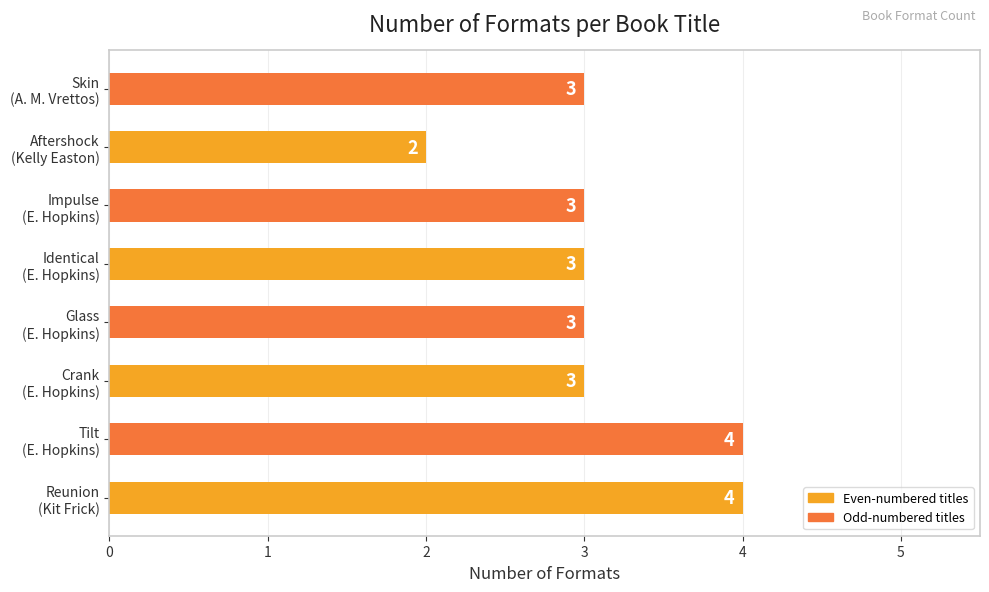

What is the maximum value shown in the chart?

4